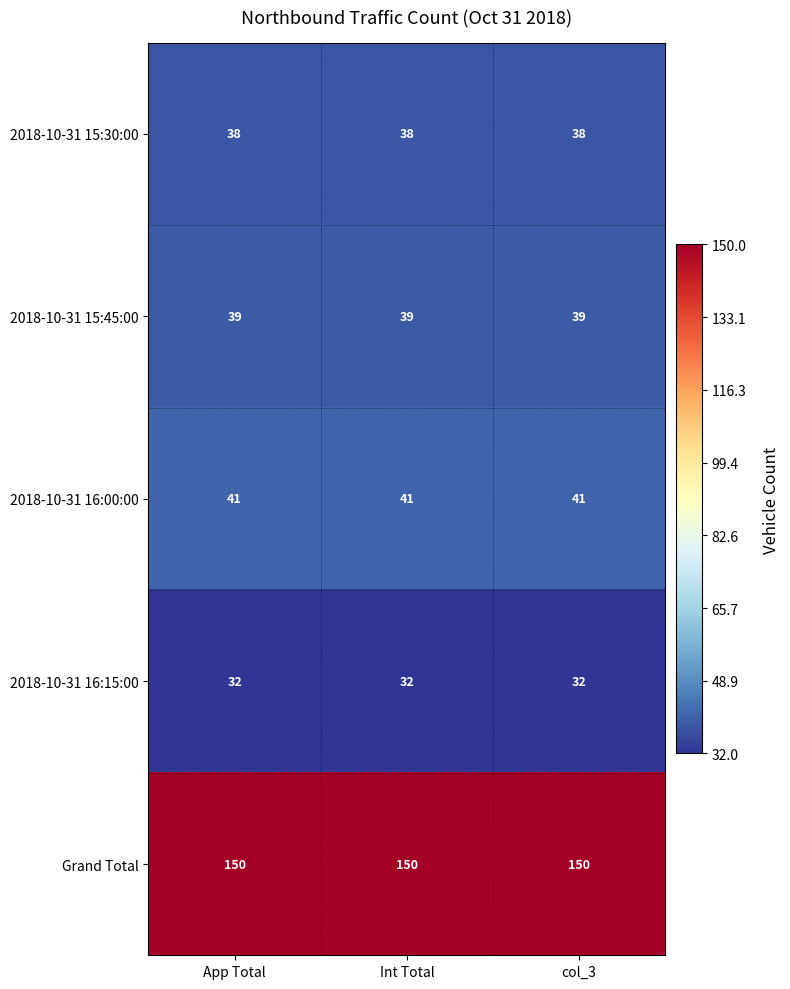

At how many categories does at least one series exceed 91?

3